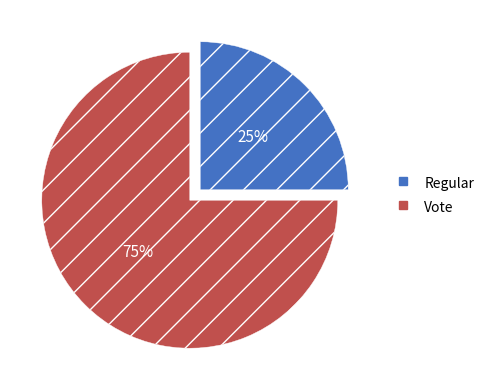

Count the number of slices in the pie.

2